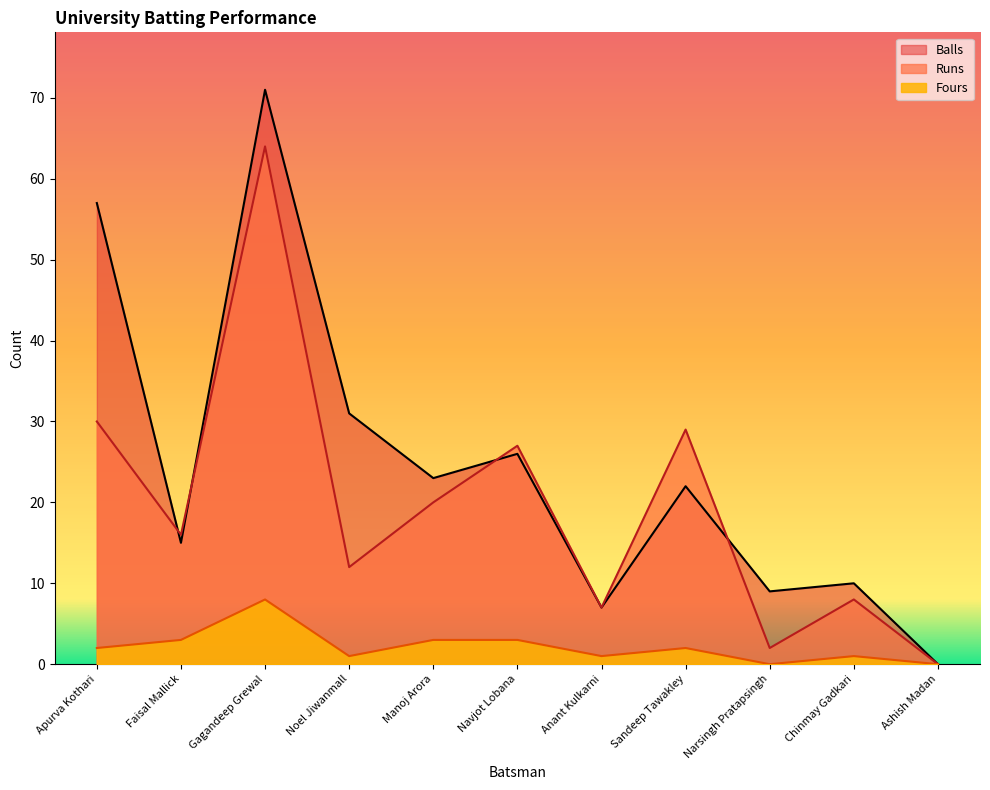

At which category is the sum across all series the highest?

Gagandeep Grewal